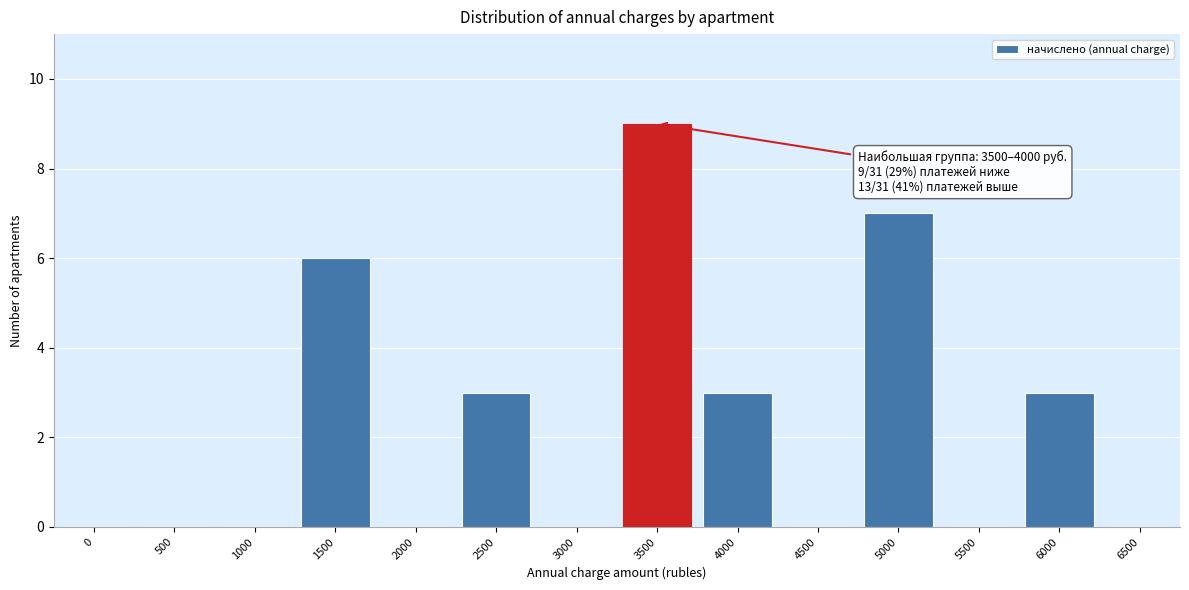

Reading left to right, list all the values displayed in this chart.

0=0	500=0	1000=0	1500=6	2000=0	2500=3	3000=0	3500=9	4000=3	4500=0	5000=7	5500=0	6000=3	6500=0